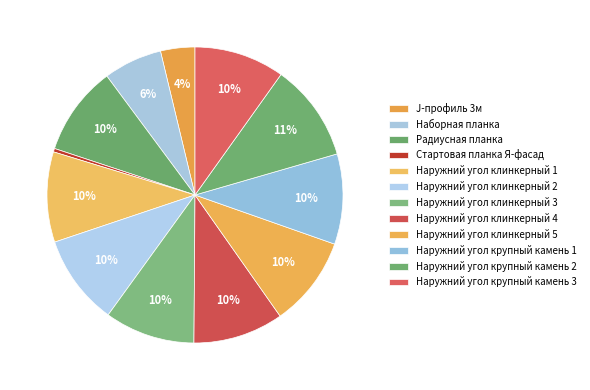

To the nearest percent, what portion does Наружний угол клинкерный 1 represent?

10%